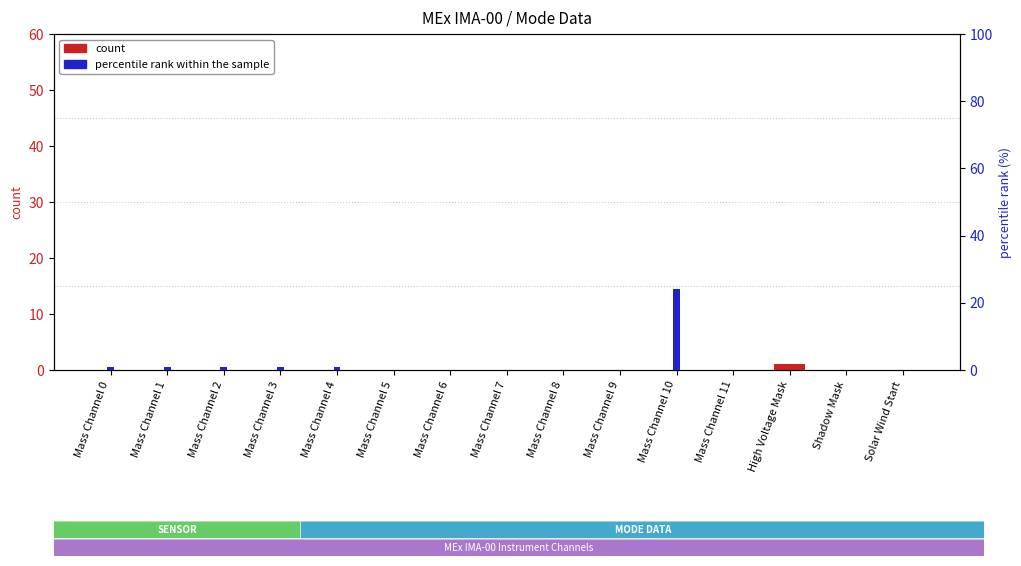

How many data points in count are above 0?

1